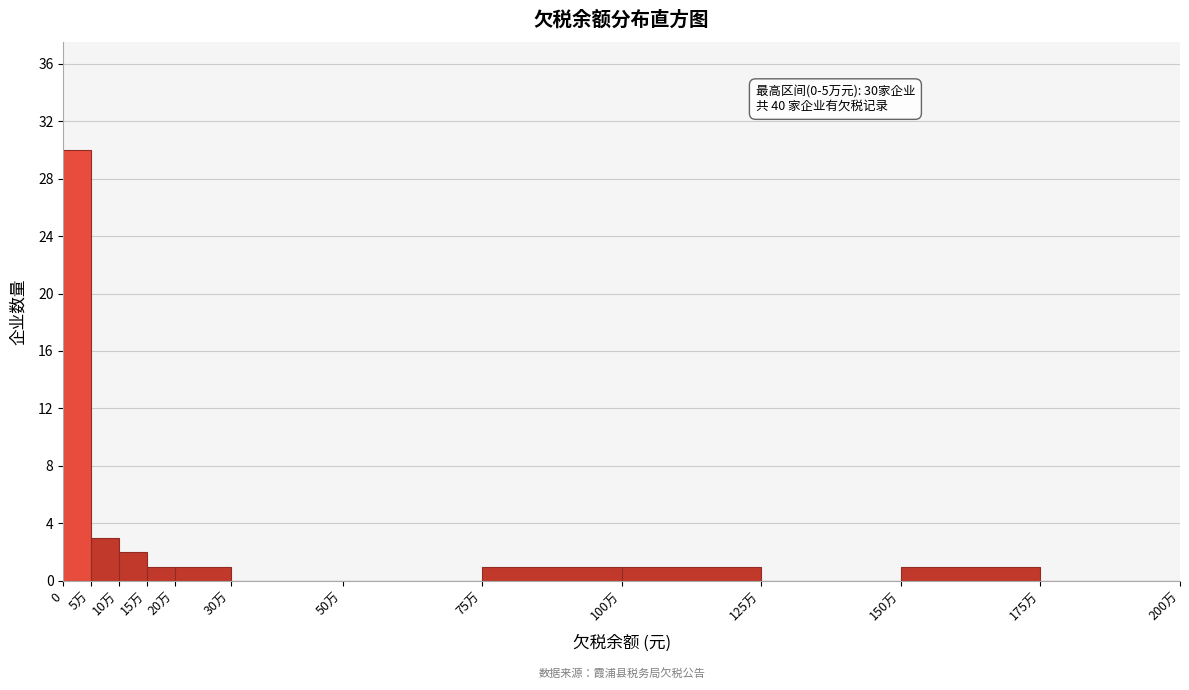

Reading left to right, extract all data points from this chart.

0=30	5万=3	10万=2	15万=1	20万=1	30万=0	50万=0	75万=1	100万=1	125万=0	150万=1	175万=0